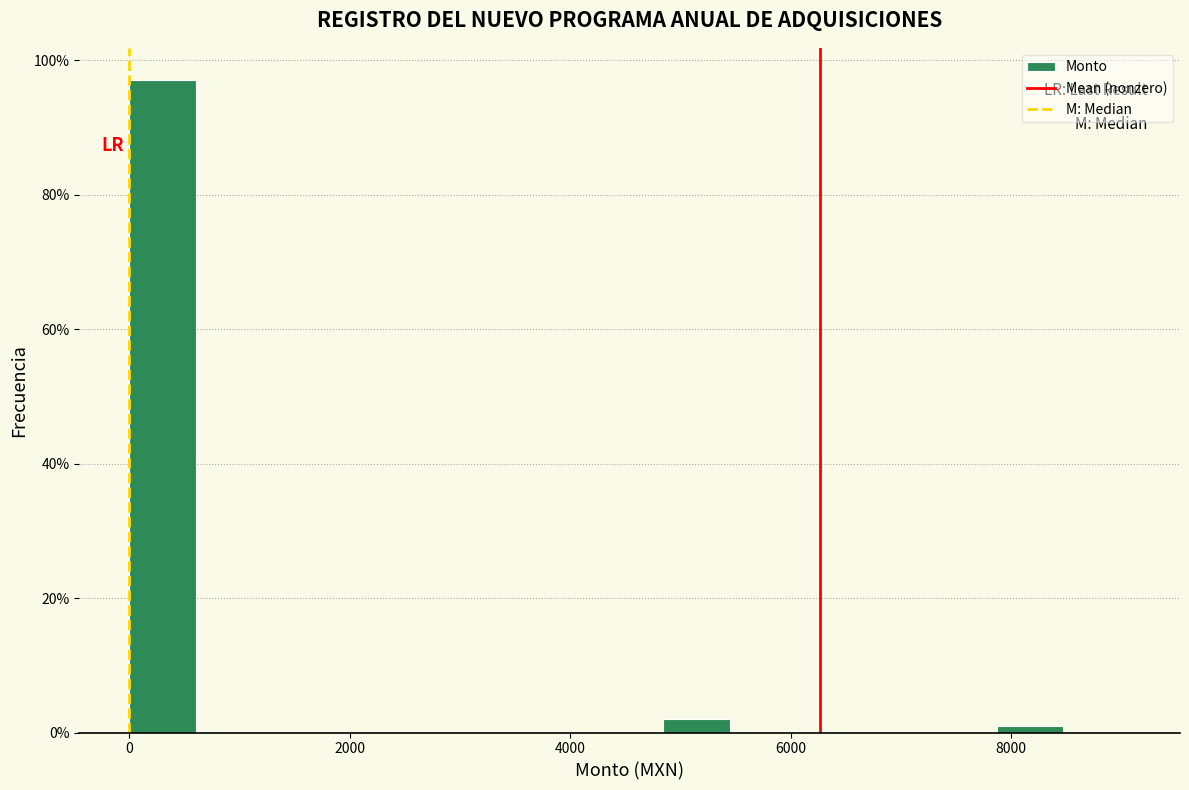

Around what value on the x-axis is the tallest bar? Give the approximate position of its centre, as read against the axis.

400